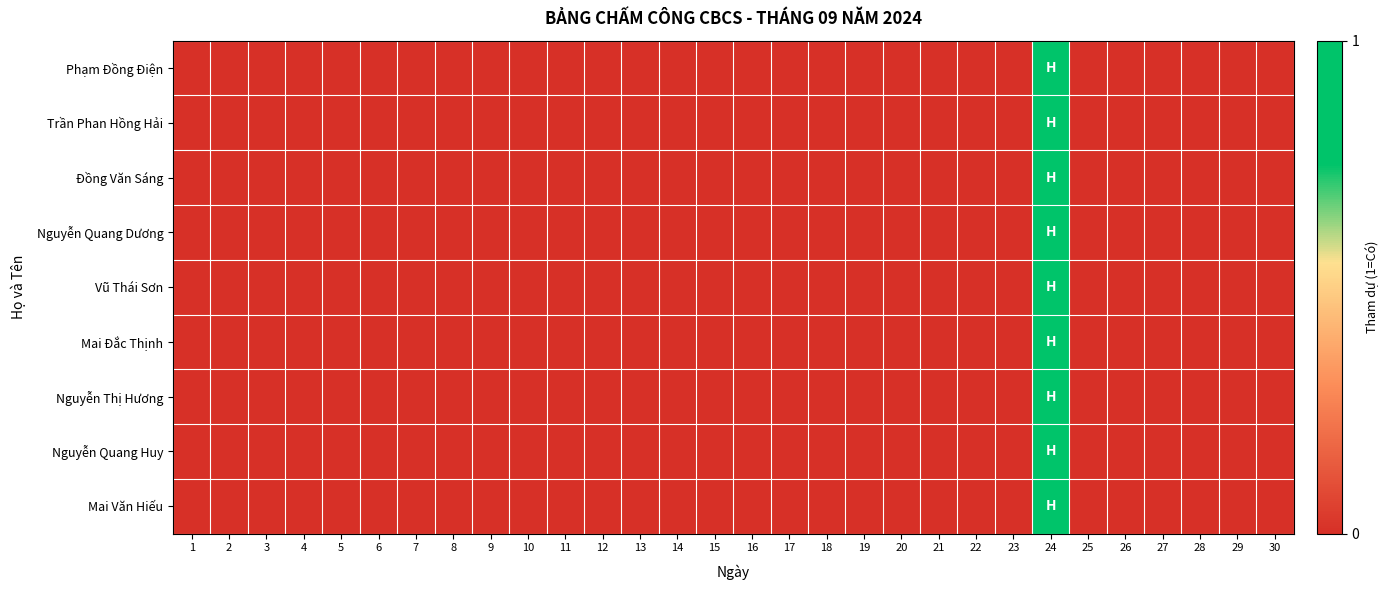

Reading left to right, transcribe all the data shown in this chart.

Phạm Đồng Điện: 1=0	2=0	3=0	4=0	5=0	6=0	7=0	8=0	9=0	10=0	11=0	12=0	13=0	14=0	15=0	16=0	17=0	18=0	19=0	20=0	21=0	22=0	23=0	24=1	25=0	26=0	27=0	28=0	29=0	30=0
Trần Phan Hồng Hải: 1=0	2=0	3=0	4=0	5=0	6=0	7=0	8=0	9=0	10=0	11=0	12=0	13=0	14=0	15=0	16=0	17=0	18=0	19=0	20=0	21=0	22=0	23=0	24=1	25=0	26=0	27=0	28=0	29=0	30=0
Đồng Văn Sáng: 1=0	2=0	3=0	4=0	5=0	6=0	7=0	8=0	9=0	10=0	11=0	12=0	13=0	14=0	15=0	16=0	17=0	18=0	19=0	20=0	21=0	22=0	23=0	24=1	25=0	26=0	27=0	28=0	29=0	30=0
Nguyễn Quang Dương: 1=0	2=0	3=0	4=0	5=0	6=0	7=0	8=0	9=0	10=0	11=0	12=0	13=0	14=0	15=0	16=0	17=0	18=0	19=0	20=0	21=0	22=0	23=0	24=1	25=0	26=0	27=0	28=0	29=0	30=0
Vũ Thái Sơn: 1=0	2=0	3=0	4=0	5=0	6=0	7=0	8=0	9=0	10=0	11=0	12=0	13=0	14=0	15=0	16=0	17=0	18=0	19=0	20=0	21=0	22=0	23=0	24=1	25=0	26=0	27=0	28=0	29=0	30=0
Mai Đắc Thịnh: 1=0	2=0	3=0	4=0	5=0	6=0	7=0	8=0	9=0	10=0	11=0	12=0	13=0	14=0	15=0	16=0	17=0	18=0	19=0	20=0	21=0	22=0	23=0	24=1	25=0	26=0	27=0	28=0	29=0	30=0
Nguyễn Thị Hương: 1=0	2=0	3=0	4=0	5=0	6=0	7=0	8=0	9=0	10=0	11=0	12=0	13=0	14=0	15=0	16=0	17=0	18=0	19=0	20=0	21=0	22=0	23=0	24=1	25=0	26=0	27=0	28=0	29=0	30=0
Nguyễn Quang Huy: 1=0	2=0	3=0	4=0	5=0	6=0	7=0	8=0	9=0	10=0	11=0	12=0	13=0	14=0	15=0	16=0	17=0	18=0	19=0	20=0	21=0	22=0	23=0	24=1	25=0	26=0	27=0	28=0	29=0	30=0
Mai Văn Hiếu: 1=0	2=0	3=0	4=0	5=0	6=0	7=0	8=0	9=0	10=0	11=0	12=0	13=0	14=0	15=0	16=0	17=0	18=0	19=0	20=0	21=0	22=0	23=0	24=1	25=0	26=0	27=0	28=0	29=0	30=0